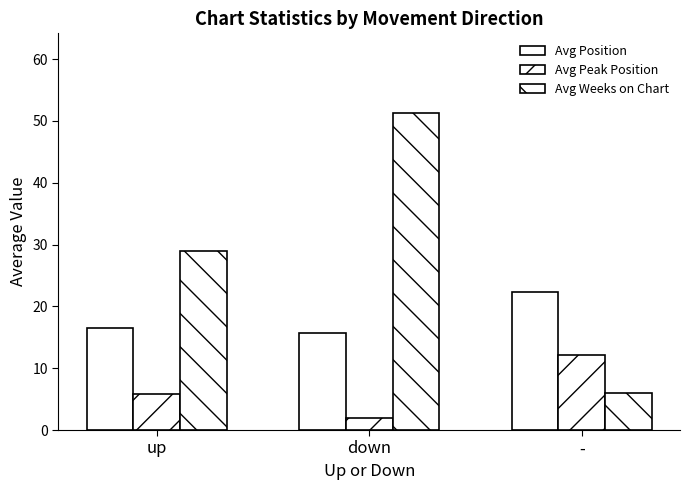

Which series has the largest range (max minus min)?

Avg Weeks on Chart